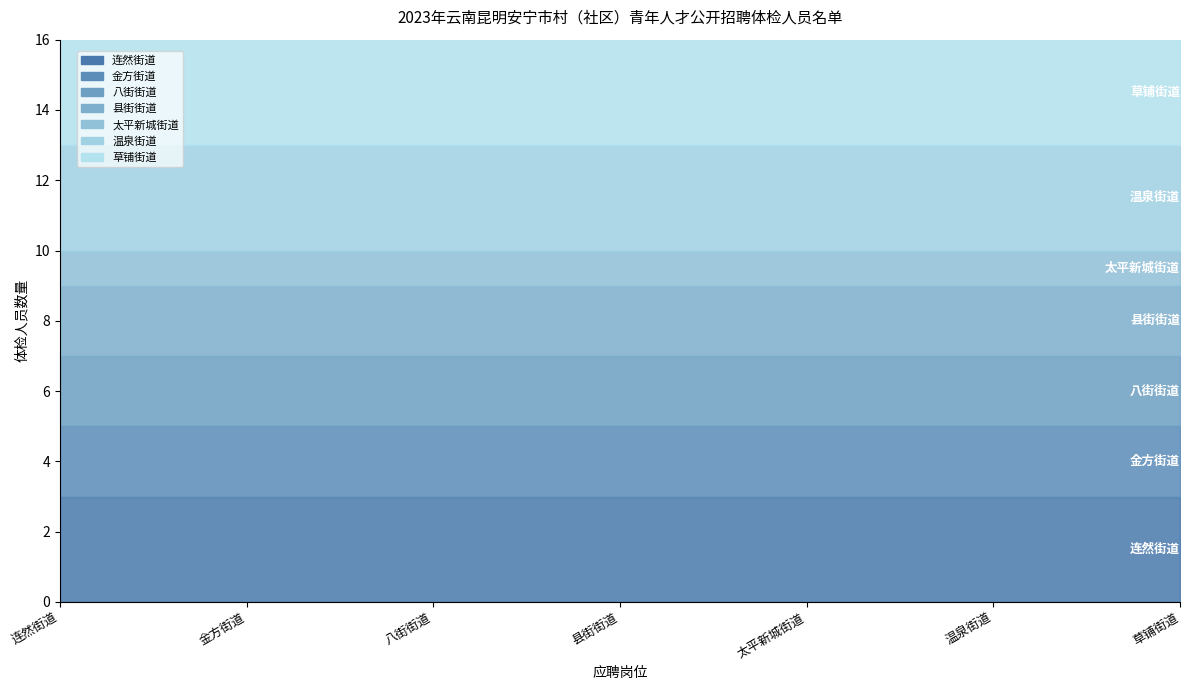

Rank the categories by value from lowest to highest.

太平新城街道, 金方街道, 八街街道, 县街街道, 连然街道, 温泉街道, 草铺街道